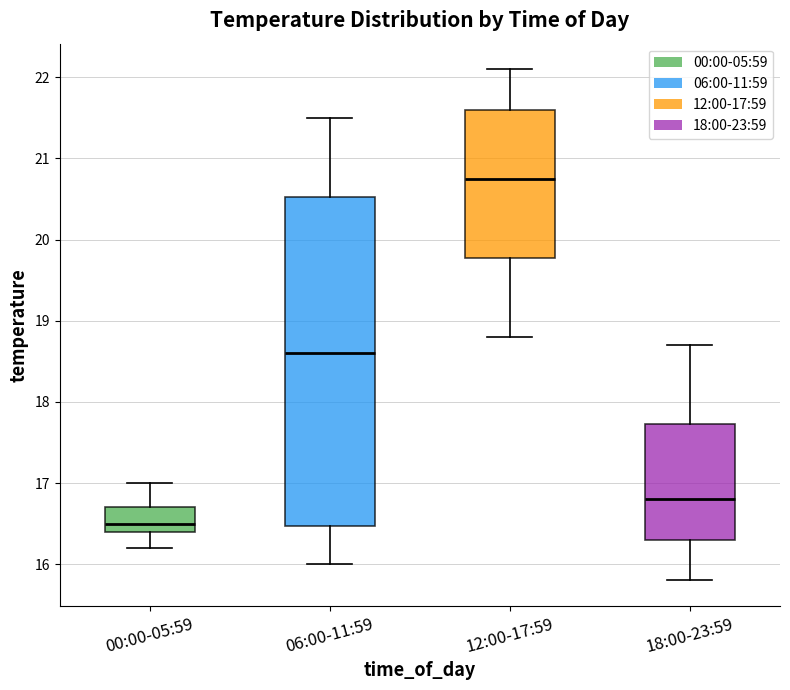

Reading left to right, read every box against the y-axis: the position of its median line, the range the box covers, and the ends of its whiskers. The values are not printed on the chart, so give them approximately, as read against the axis.

00:00-05:59: median 16.5, box 16.4 to 16.7, whiskers 16.2 to 17.0
06:00-11:59: median 18.6, box 16.5 to 20.5, whiskers 16.0 to 21.5
12:00-17:59: median 20.8, box 19.8 to 21.6, whiskers 18.8 to 22.1
18:00-23:59: median 16.8, box 16.3 to 17.7, whiskers 15.8 to 18.7